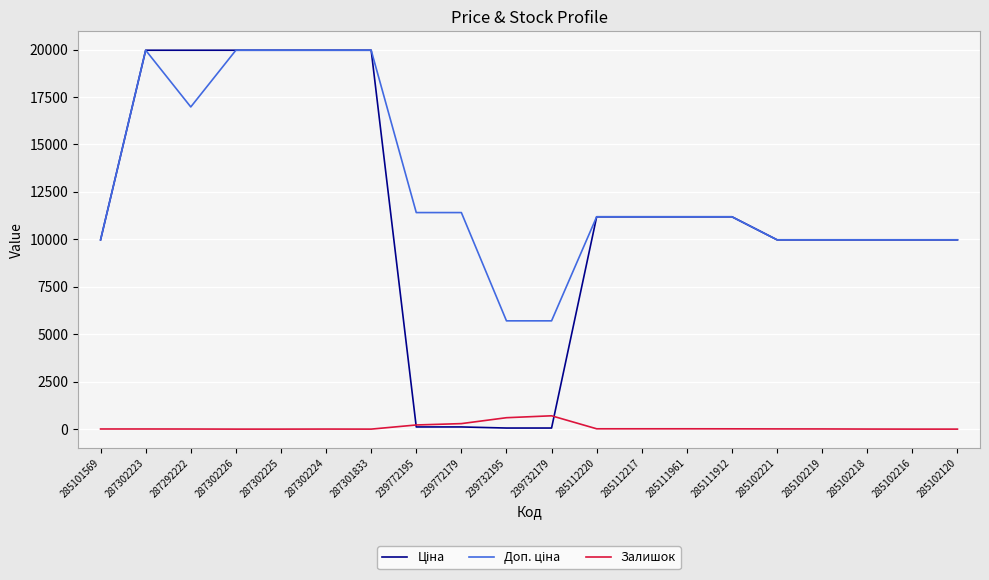

The value of Залишок at 287302226 is 0.0. True or false?

True